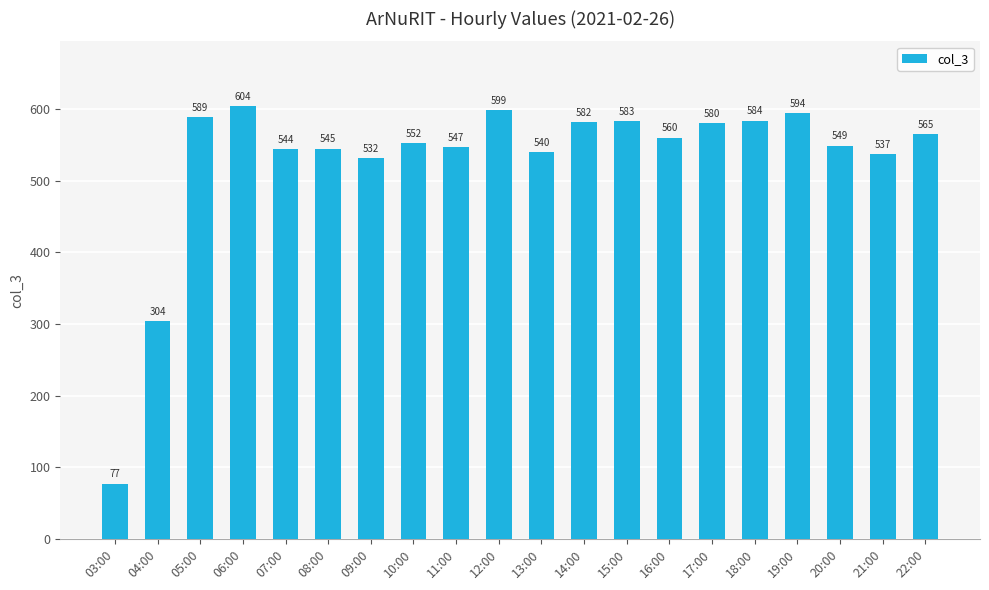

What is the minimum value shown in the chart?

77